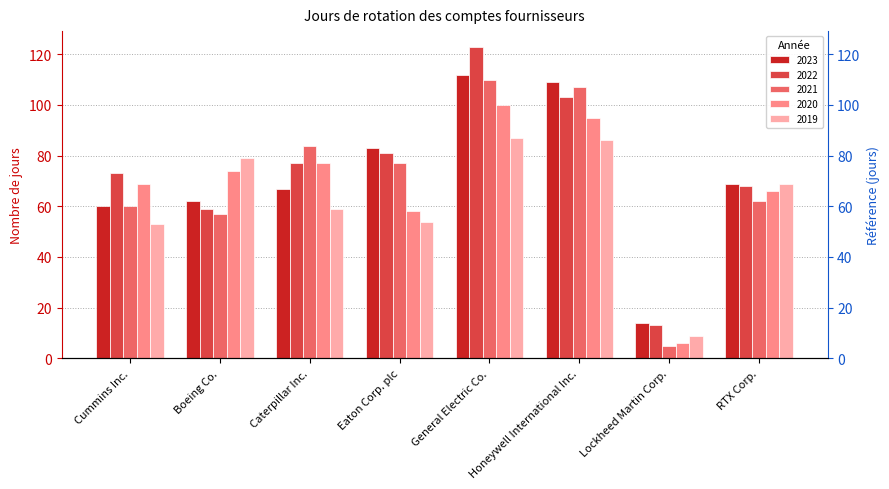

Is it true that 2019 equals 80 at Caterpillar Inc.?

False